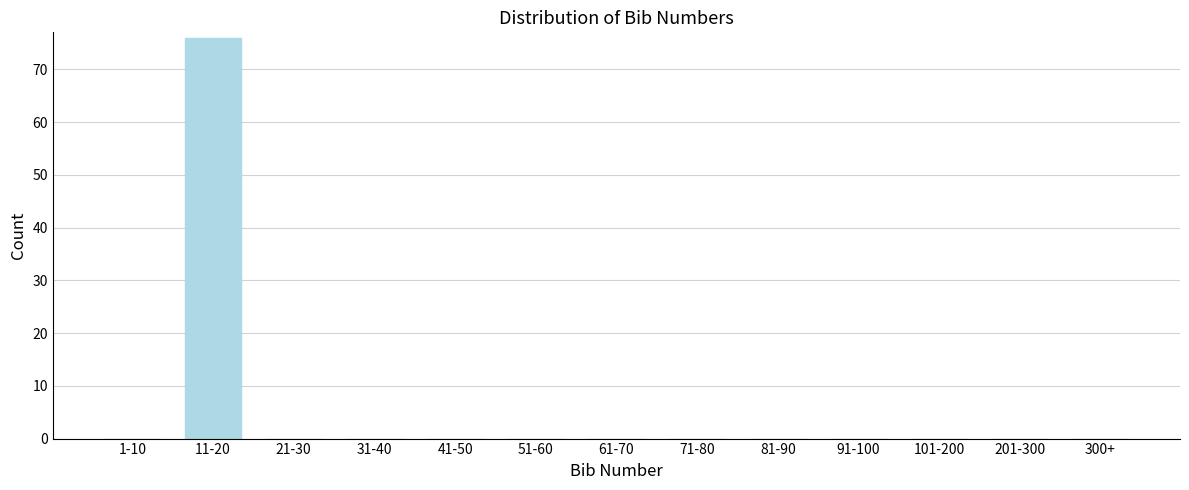

Reading right to left, extract all data points from this chart.

300+=0	201-300=0	101-200=0	91-100=0	81-90=0	71-80=0	61-70=0	51-60=0	41-50=0	31-40=0	21-30=0	11-20=76	1-10=0